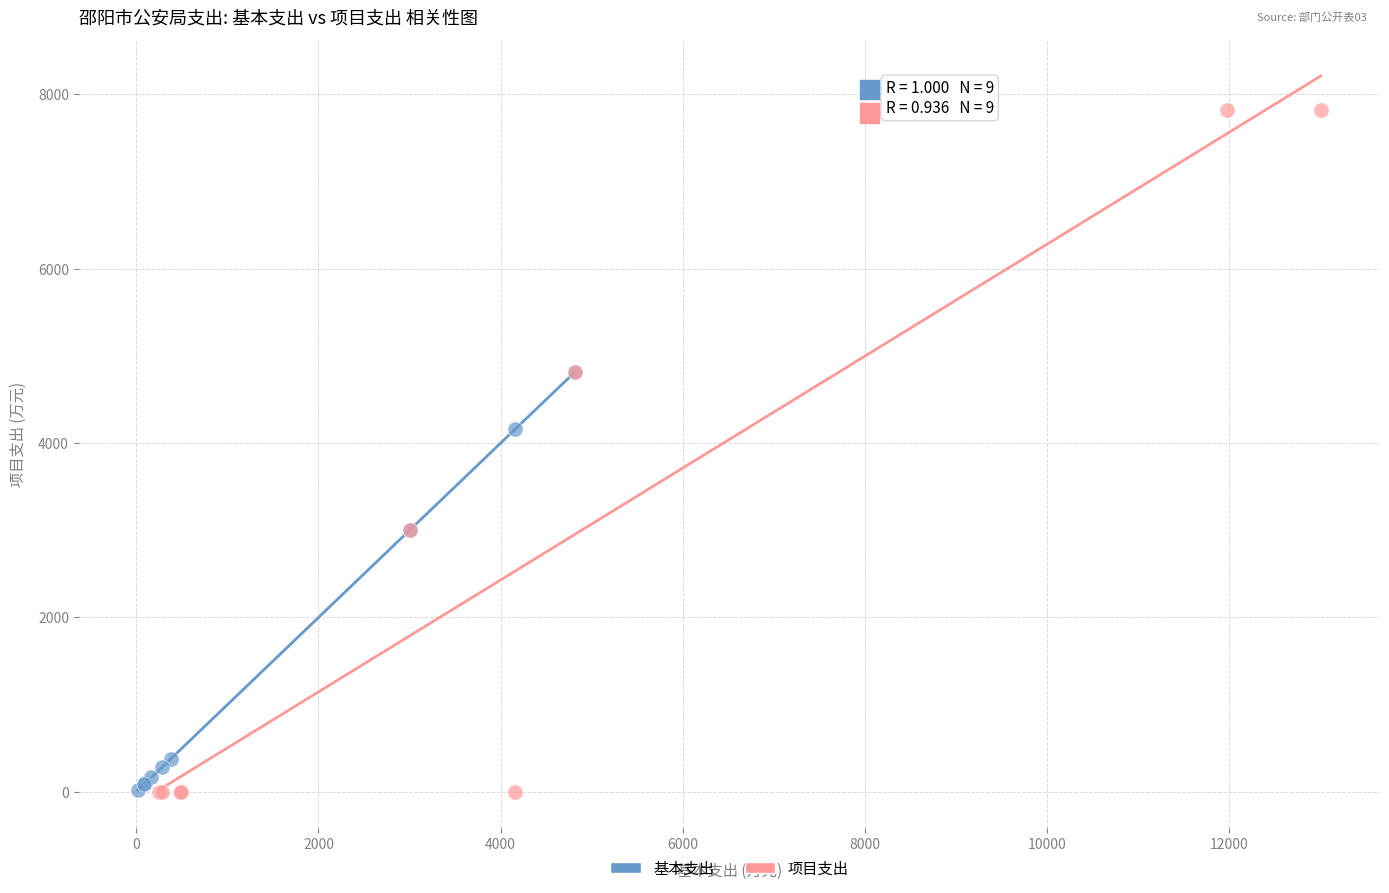

Which series contains the highest Y value?

项目支出